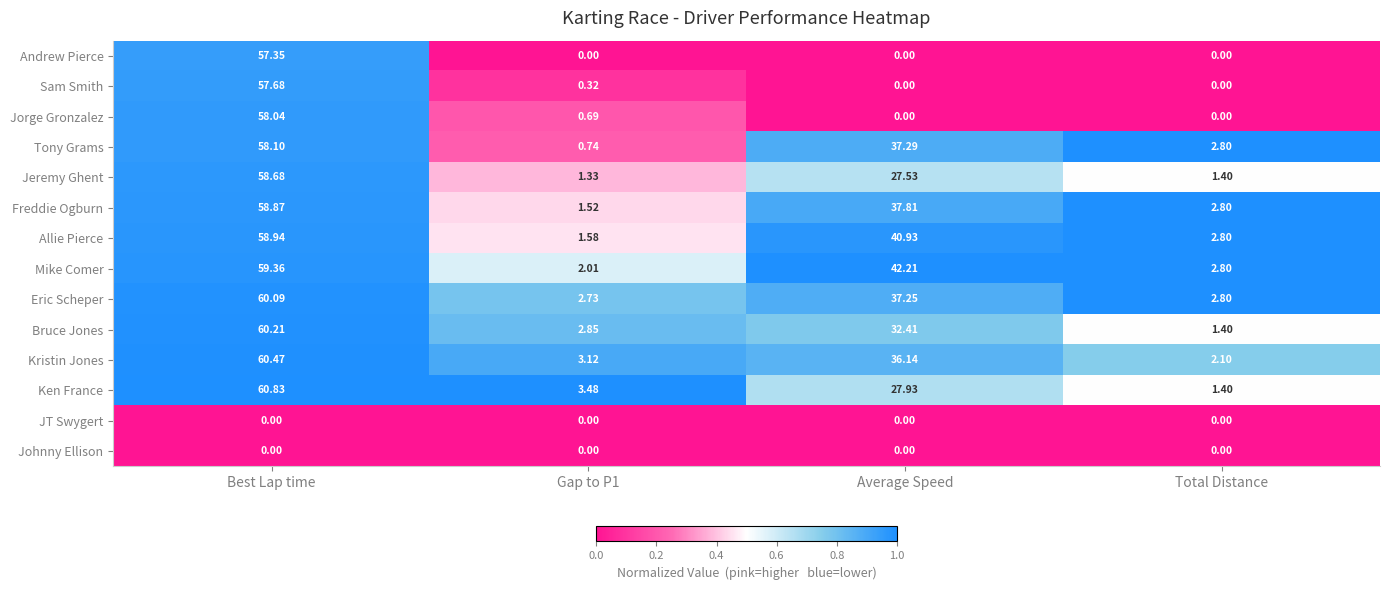

Which category has the highest value across all series?

Best Lap time